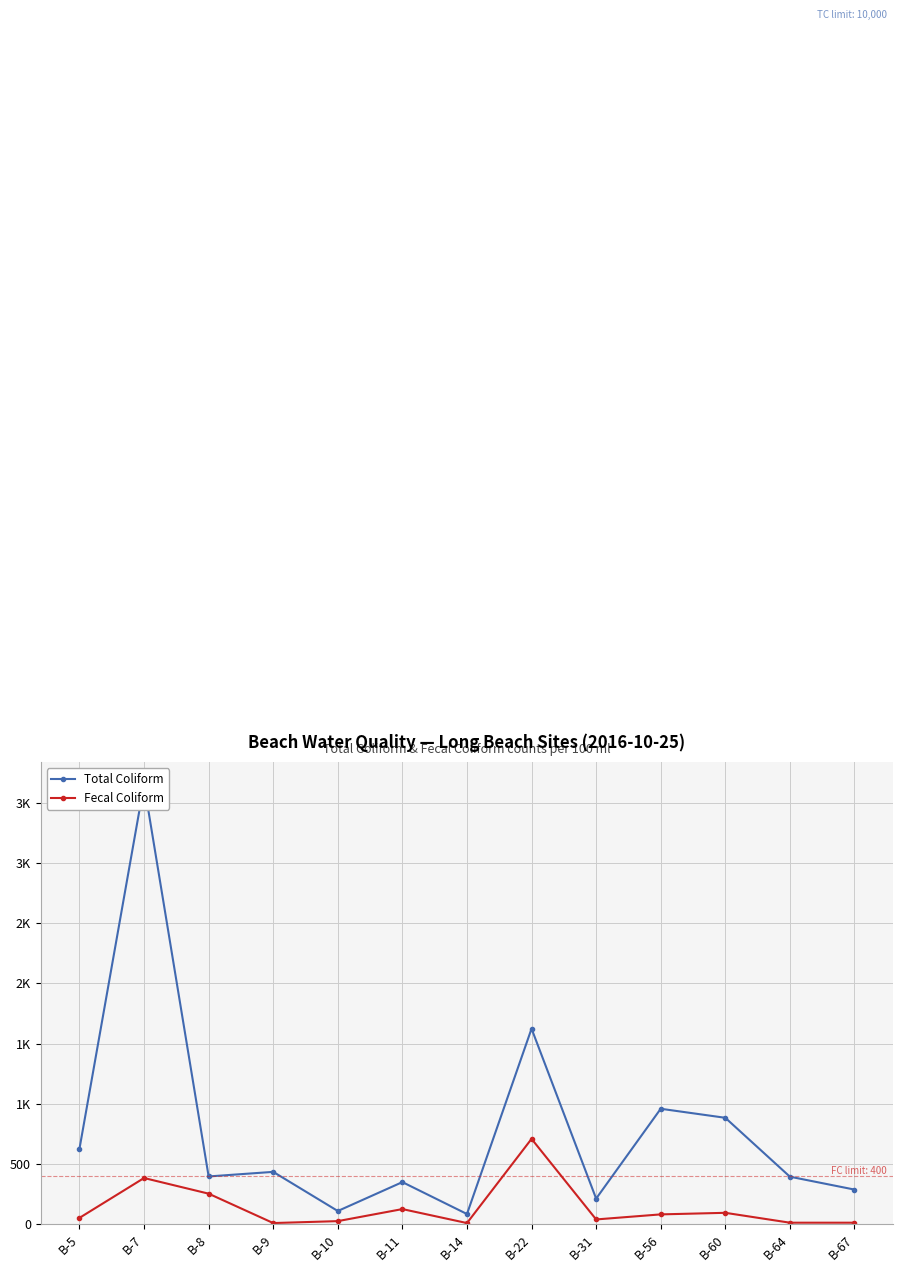

Reading right to left, extract all data points from this chart.

Total Coliform: 288	395	884	959	213	1624	85	350	110	435	397	3654	627
Fecal Coliform: 13	13	95	82	40	709	10	126	26	10	254	384	53